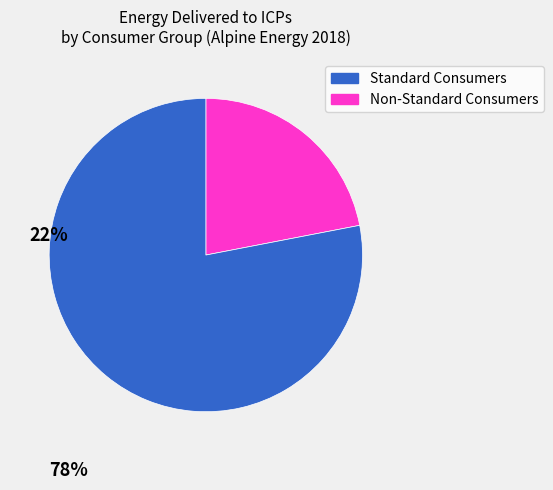

Does any single category account for the majority?

Yes